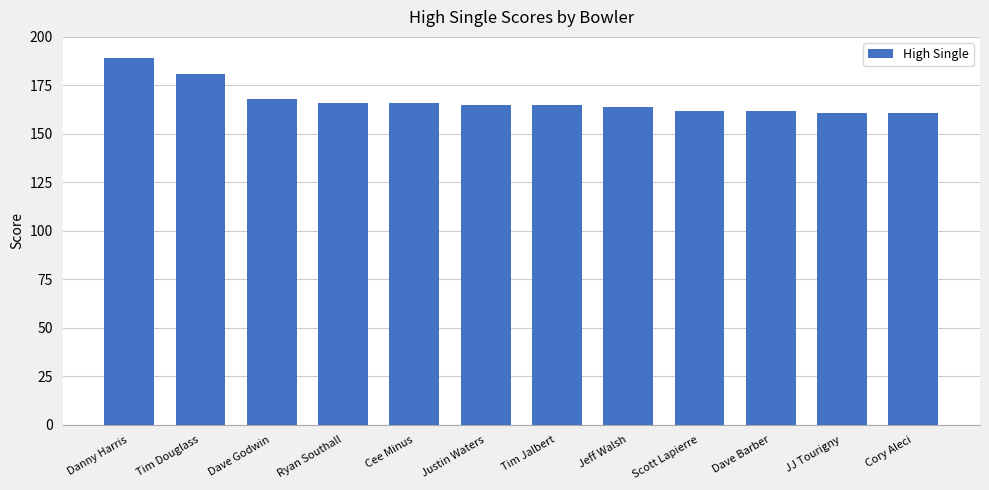

The chart shows a value of 104 at Ryan Southall. True or false?

False